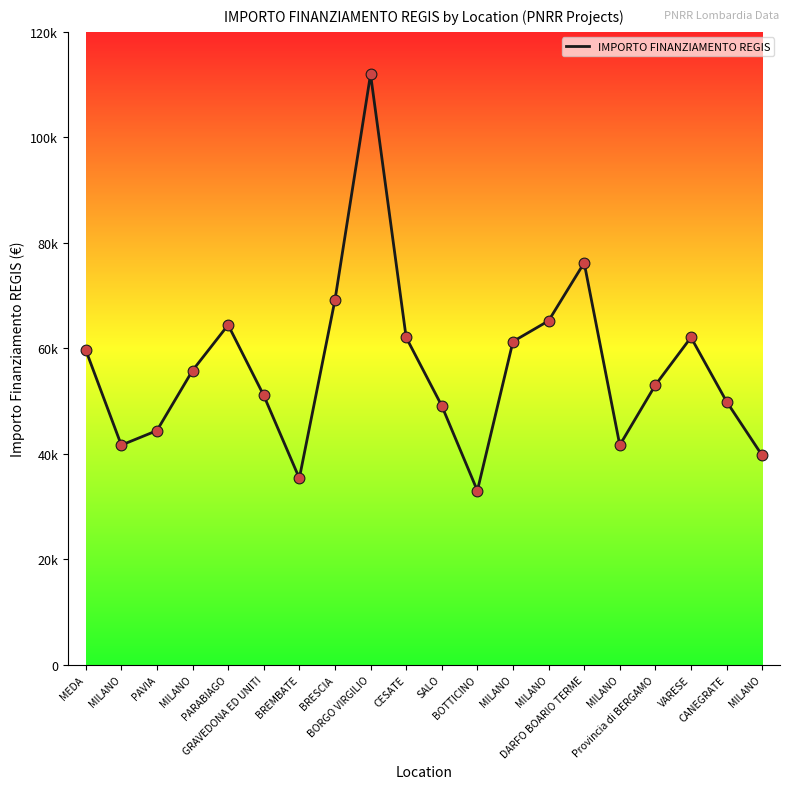

Does the chart have visible grid lines?

No